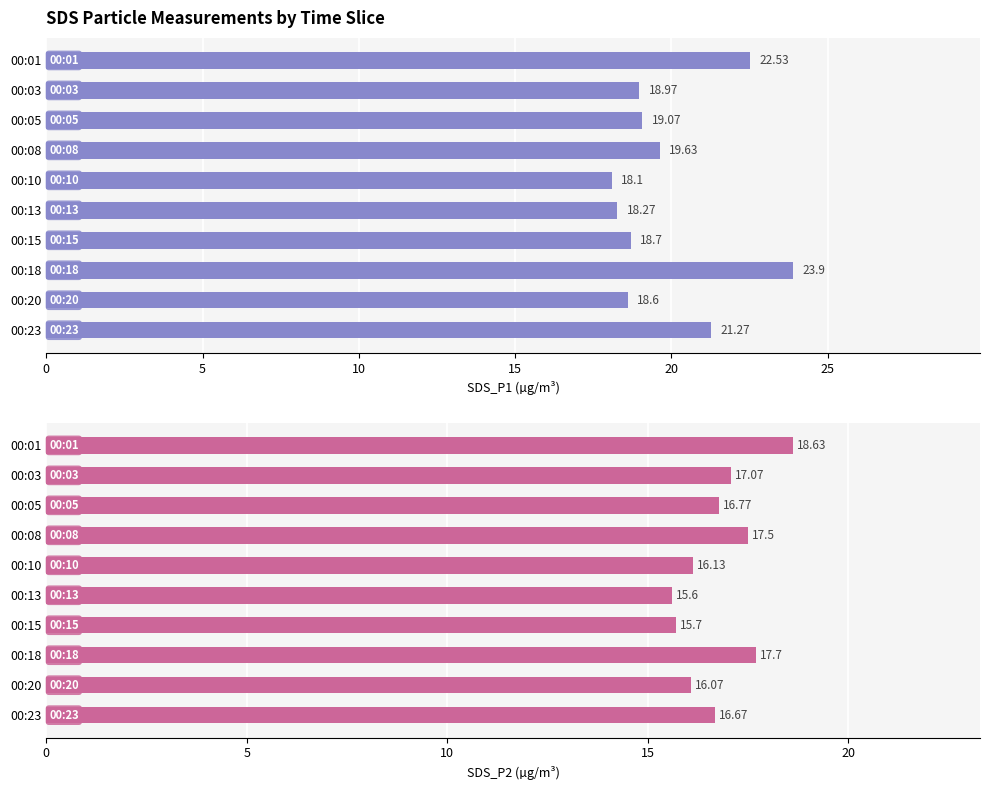

Does the chart contain stacked bars?

No